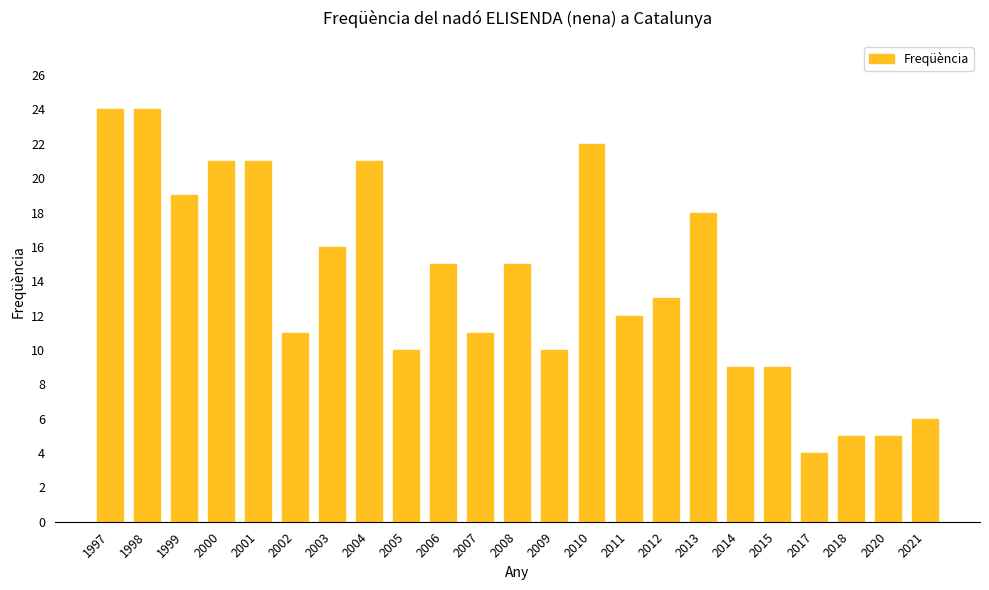

What is the average value?

14